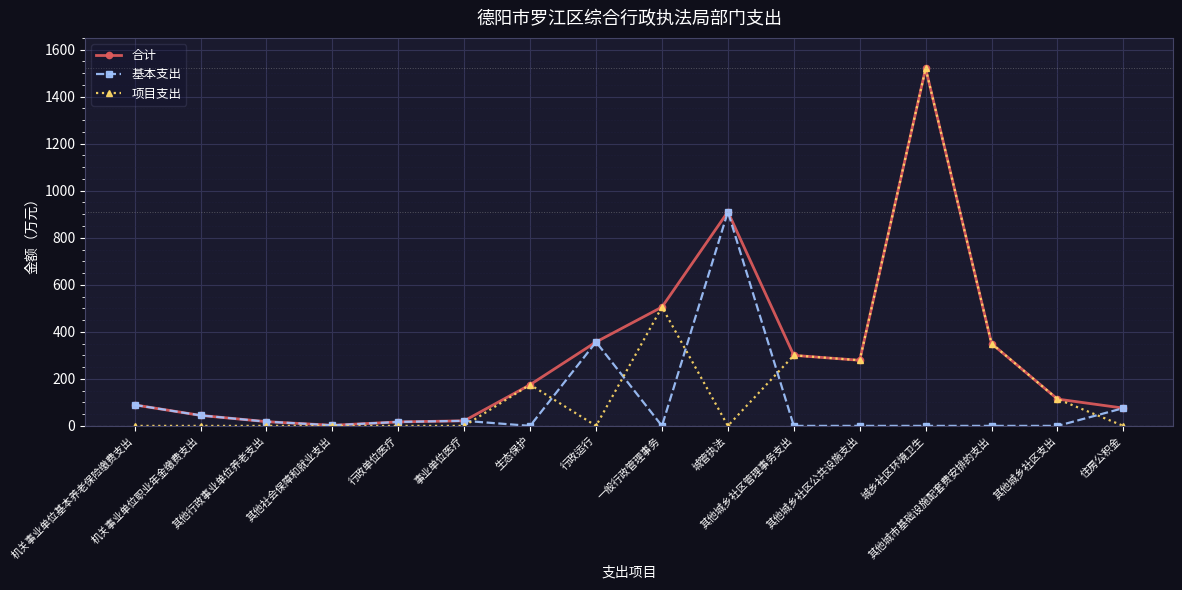

Does the chart display data point markers on the line(s)?

Yes